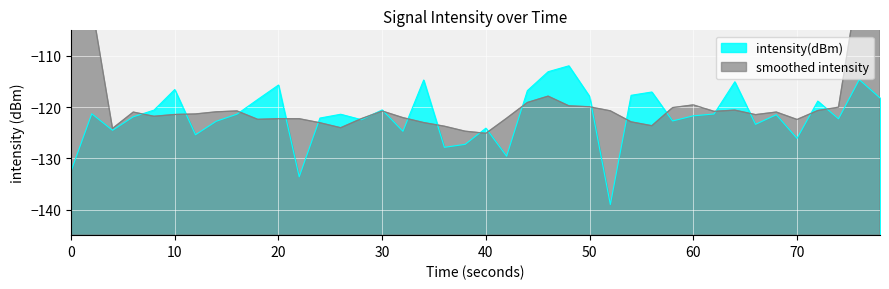

What is the minimum value for intensity(dBm)?

-139.0